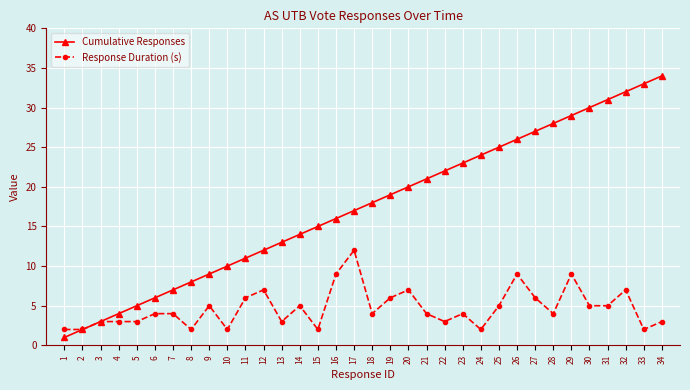

What is the value of the Cumulative Responses point at the 28th from the left?

28